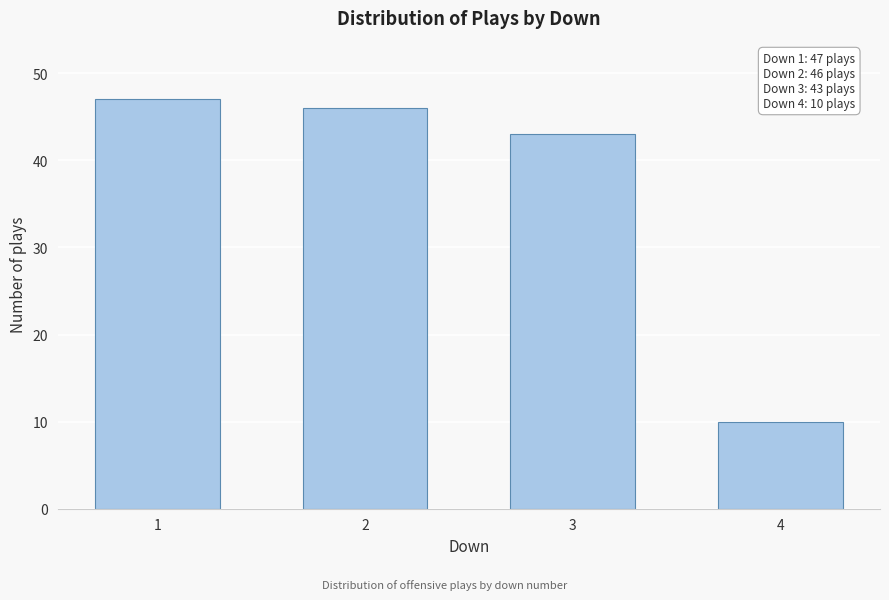

Reading left to right, what are all the values shown in this chart?

47	46	43	10